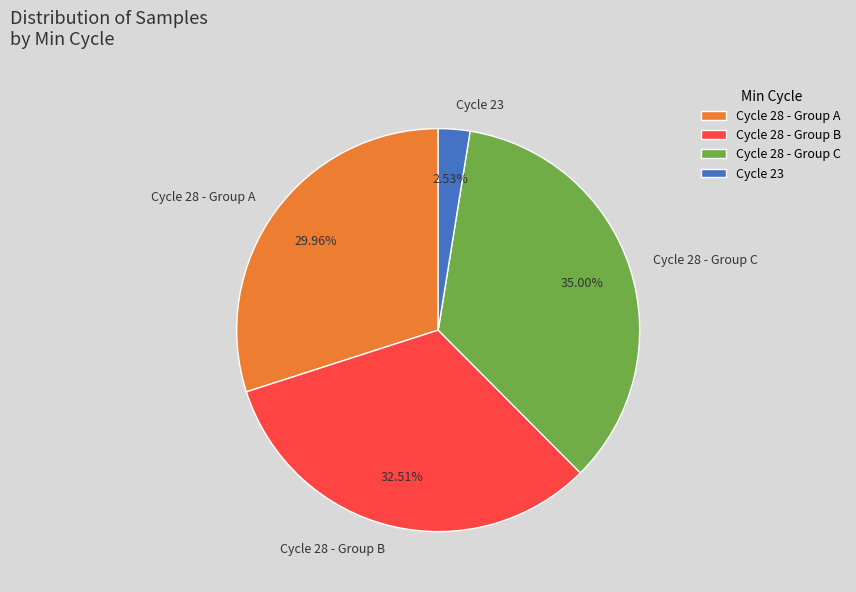

What is the largest slice in the pie chart?

Cycle 28 - Group C